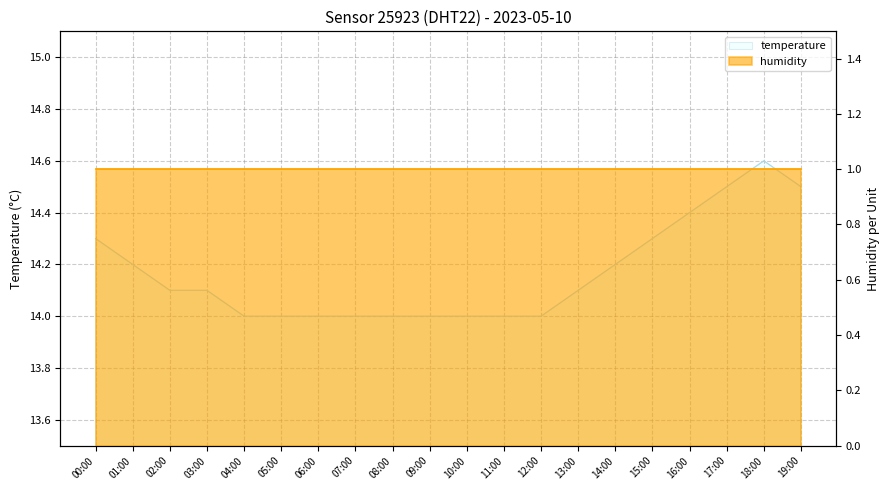

What is the difference between the maximum and minimum values?

0.6